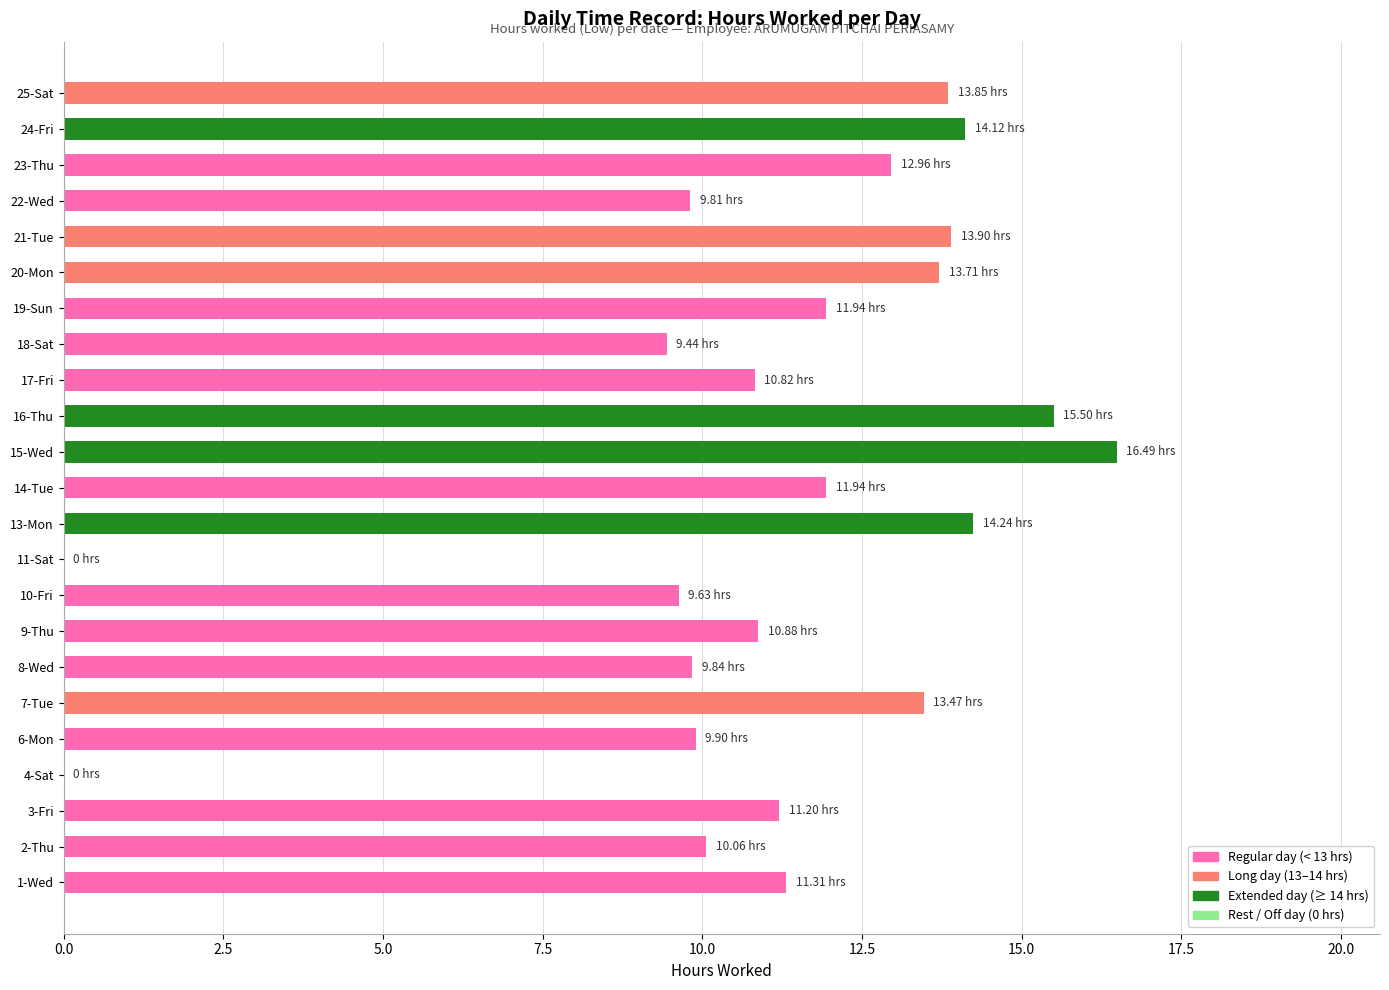

Which has a higher value, 4-Sat or 2-Thu?

2-Thu